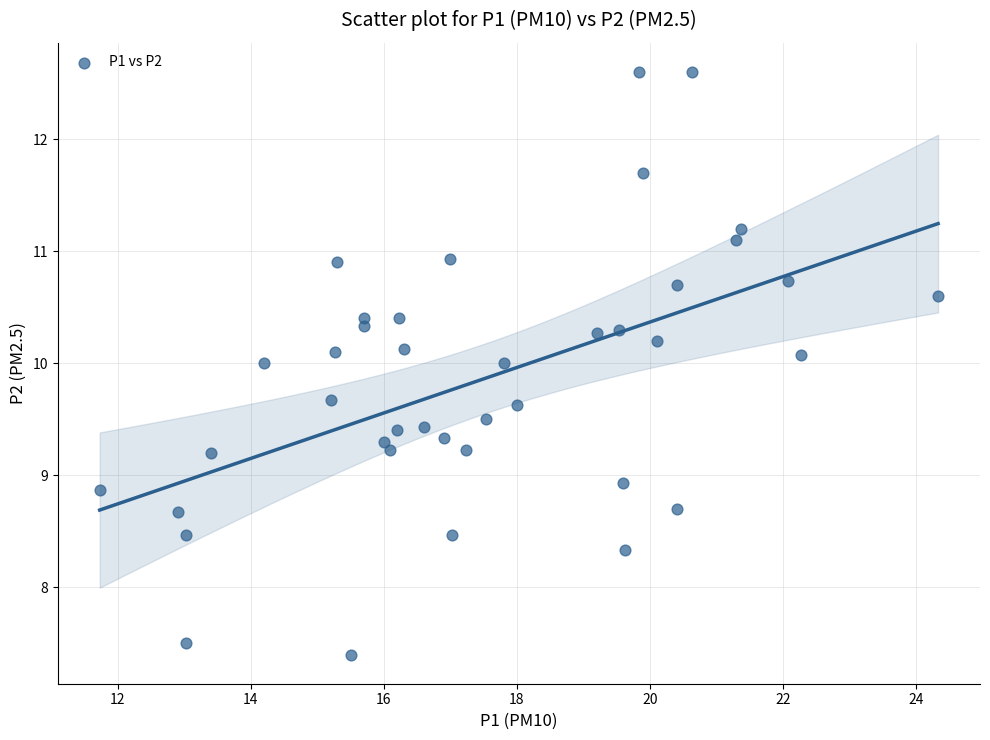

What is the range of Y values (max minus min)?

5.2